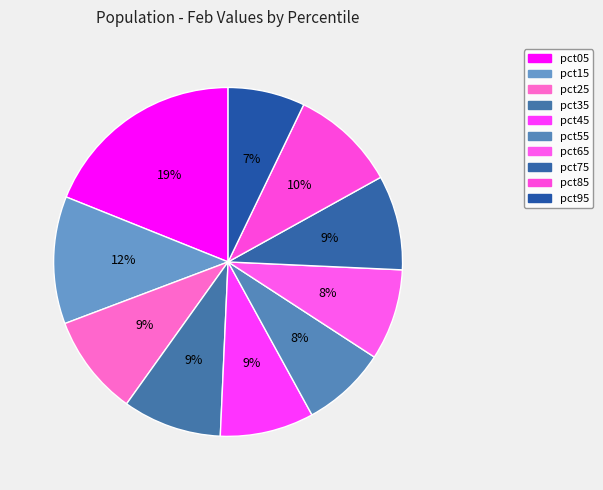

Which slice is the largest?

pct05